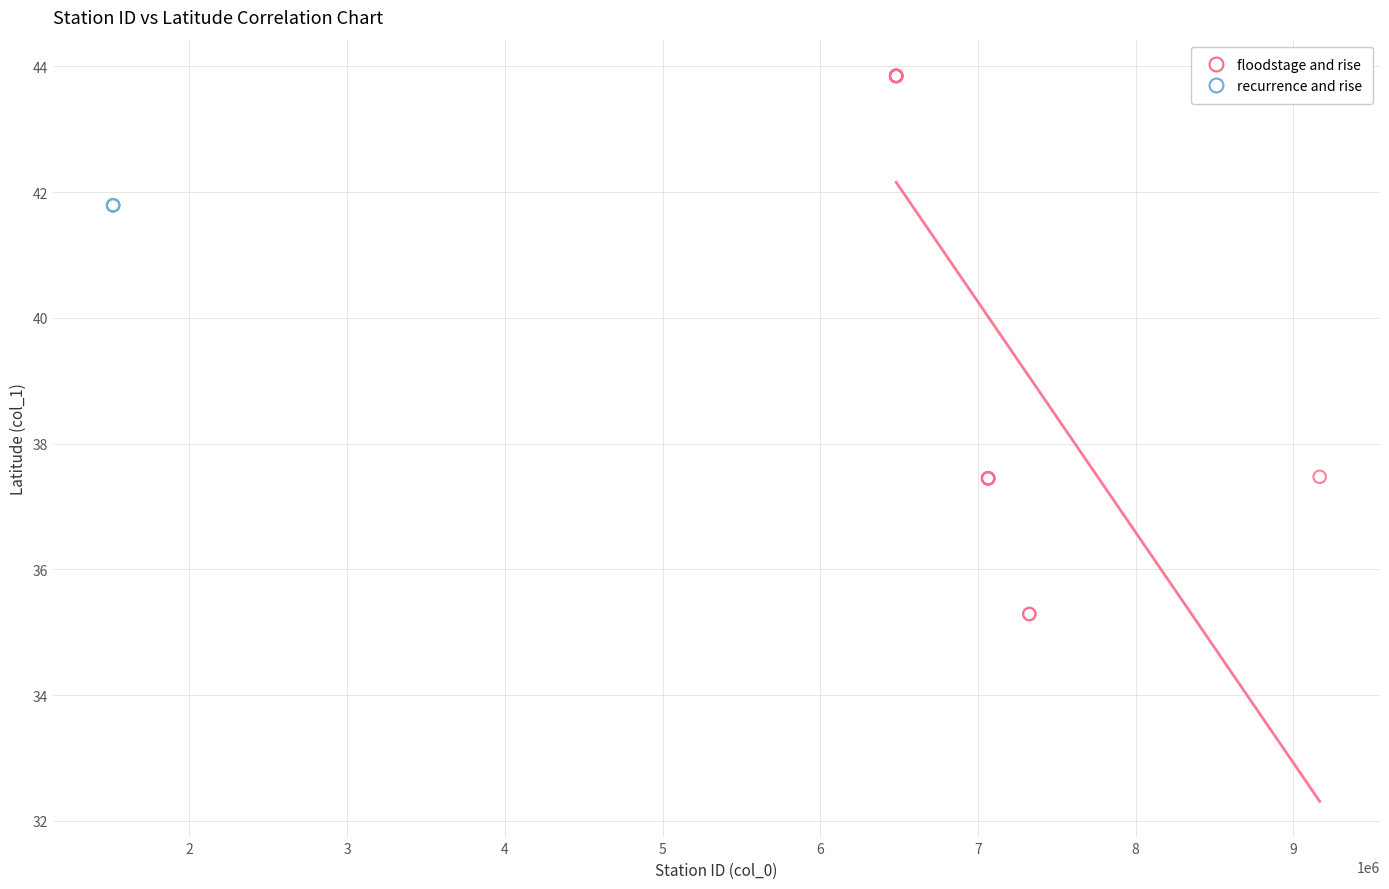

Which series reaches the minimum Y coordinate?

floodstage and rise